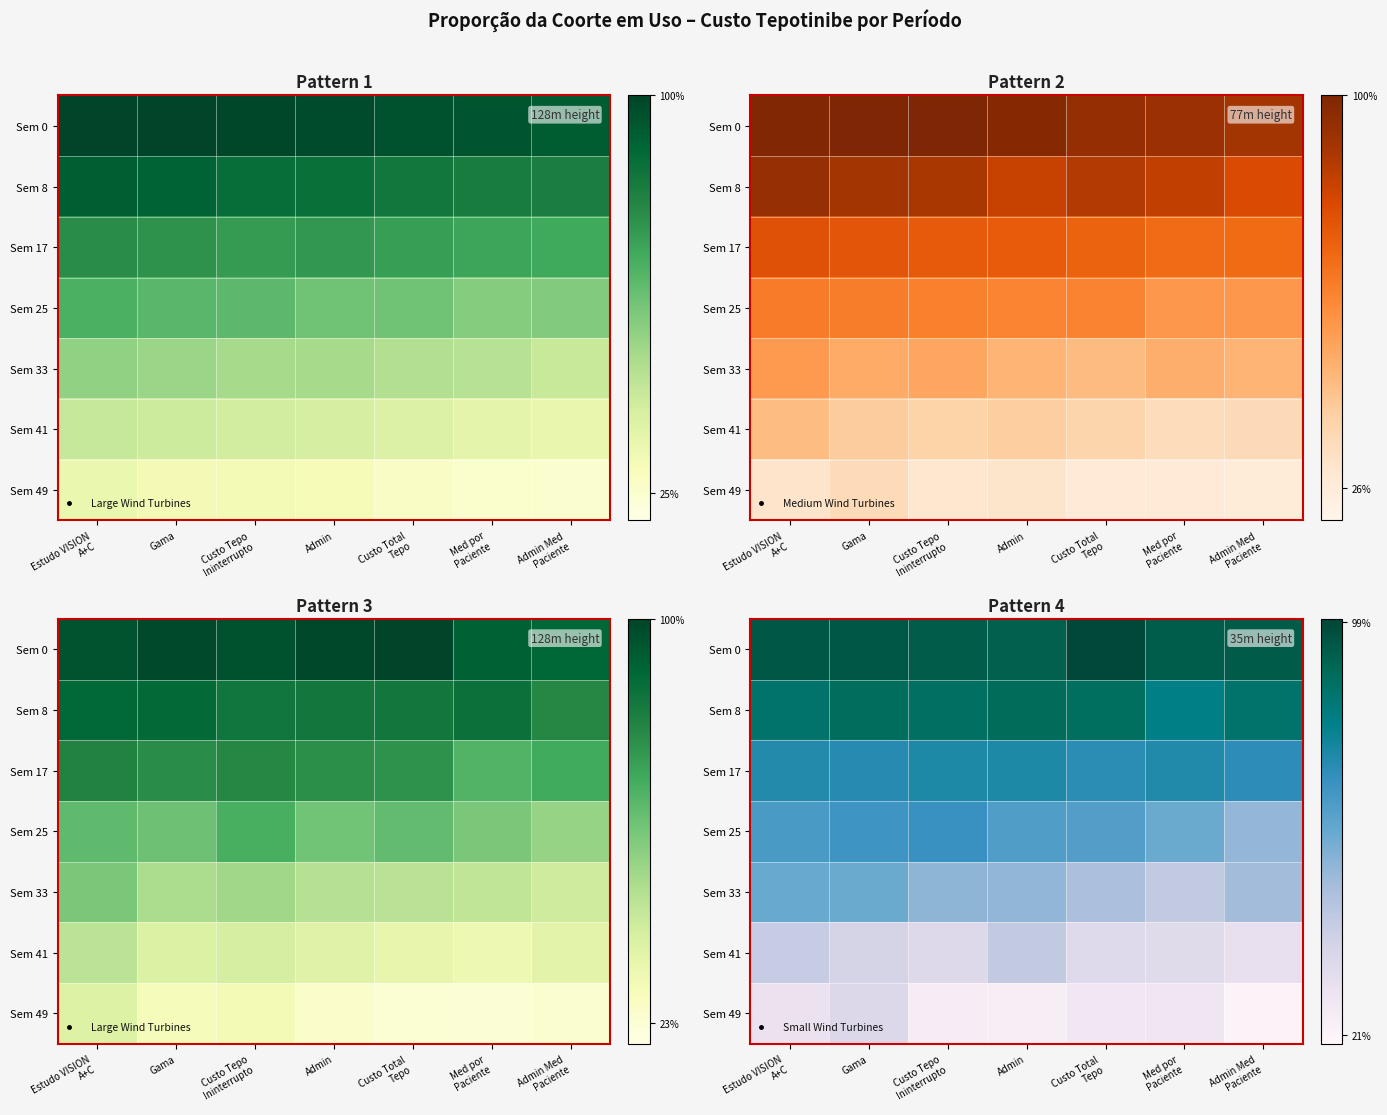

Count the number of data series in this chart.

7